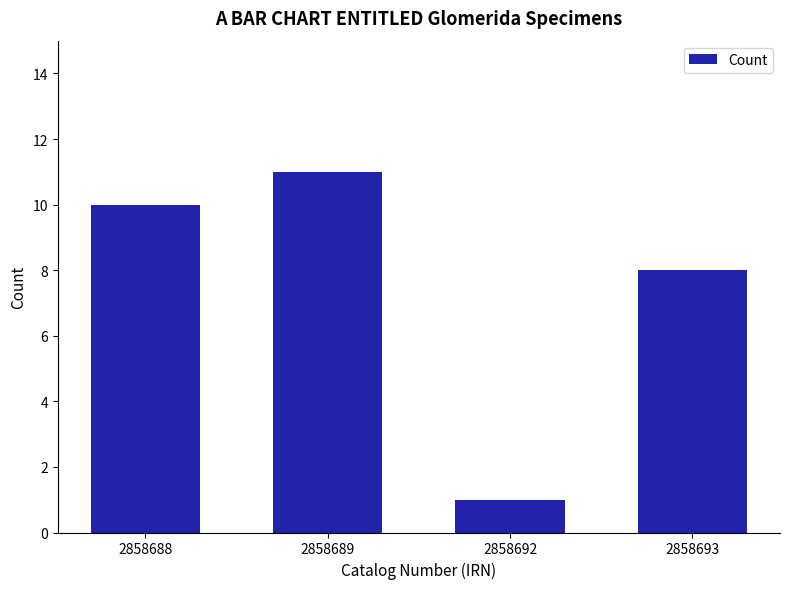

What is the value of the 1st bar from the left?

10